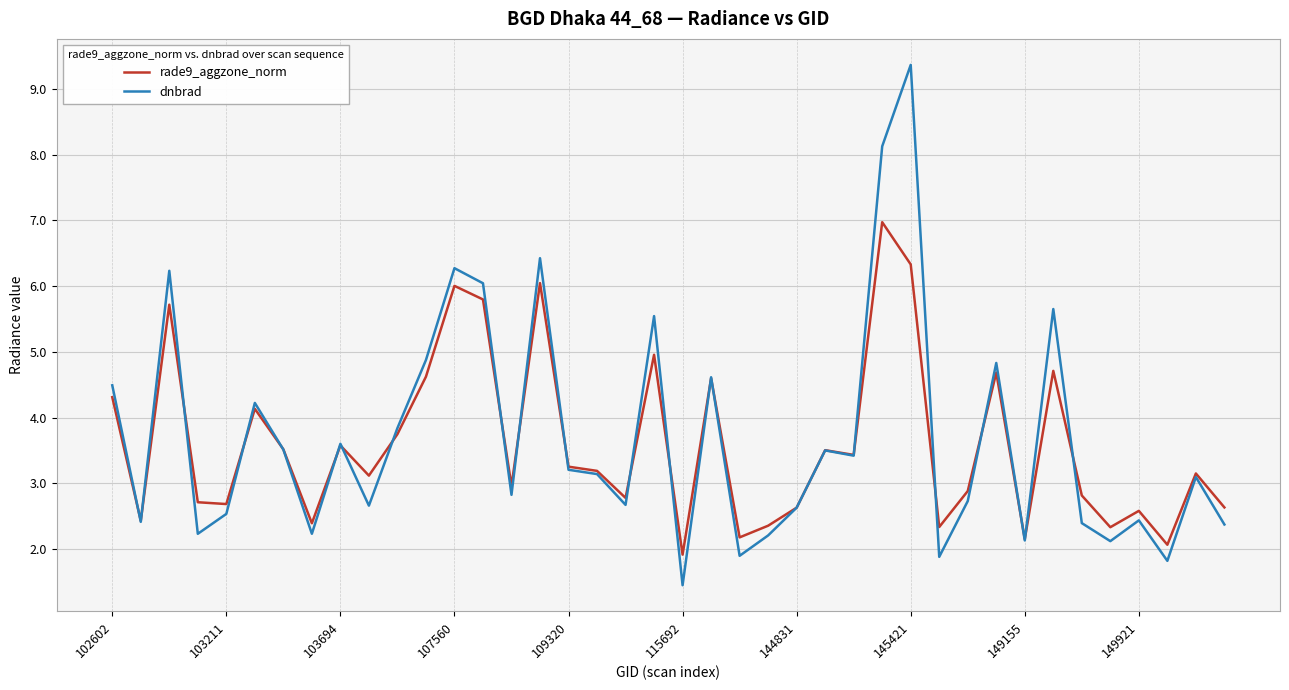

At how many categories does at least one series exceed 5?

8